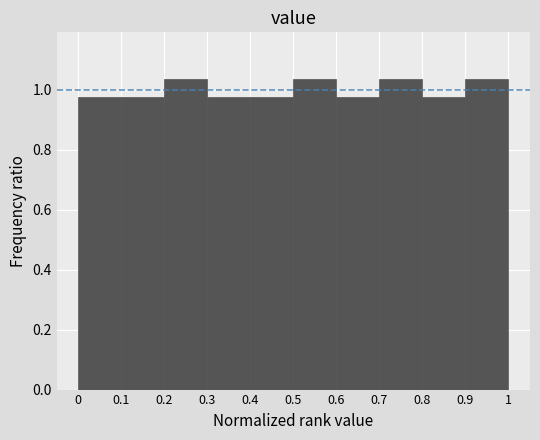

Reading left to right, list every bar in this chart as the range it spans on the x-axis followed by its height. The values are not printed on the chart, so give them approximately, as read against the axis.

0 to 0.1: 0.98
0.1 to 0.2: 0.98
0.2 to 0.3: 1.04
0.3 to 0.4: 0.98
0.4 to 0.5: 0.98
0.5 to 0.6: 1.04
0.6 to 0.7: 0.98
0.7 to 0.8: 1.04
0.8 to 0.9: 0.98
0.9 to 1: 1.04